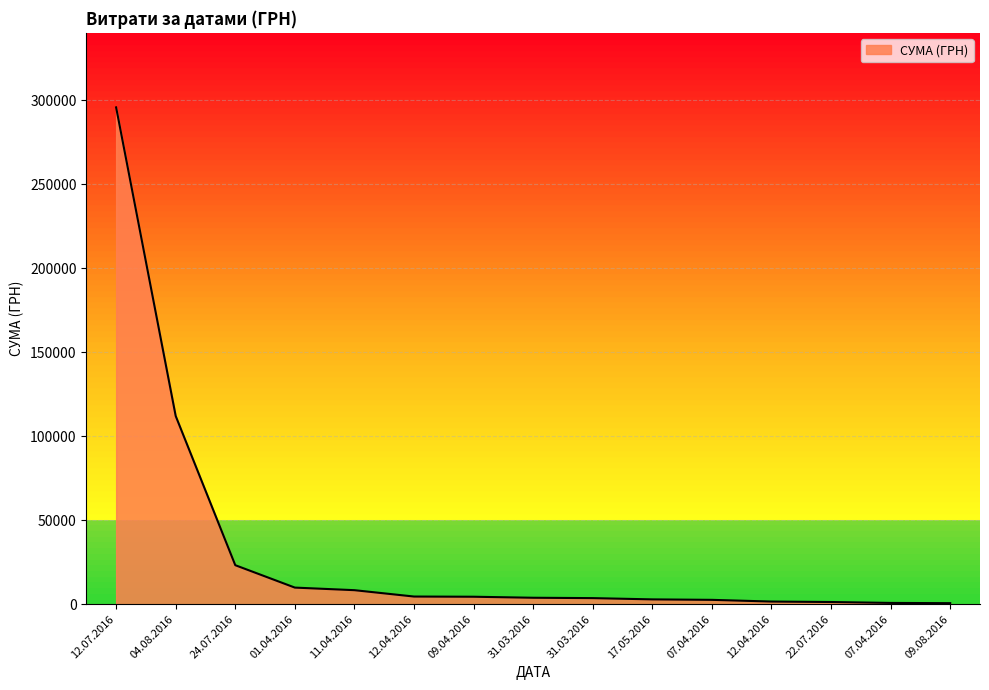

Reading left to right, extract all data points from this chart.

295638.6	111990.4	23228.0	9898.4	8360.4	4573.8	4460.0	3855.6	3635.4	2886.0	2607.0	1592.4	1321.3	774.4	633.1